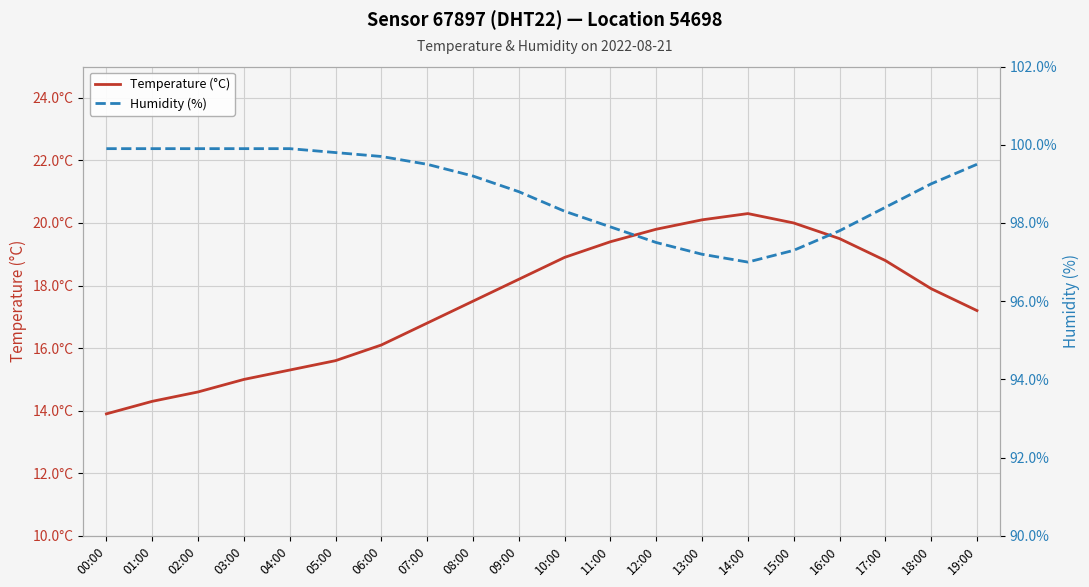

What is the label of the 8th point from the left?

07:00